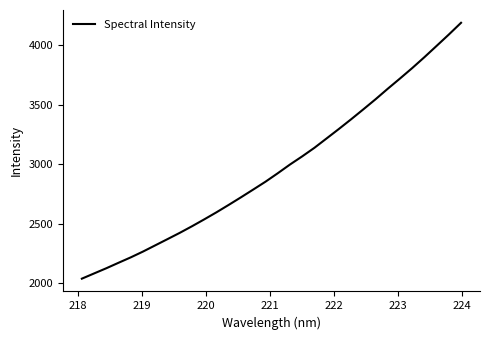

What is the smallest value displayed?

2038.8